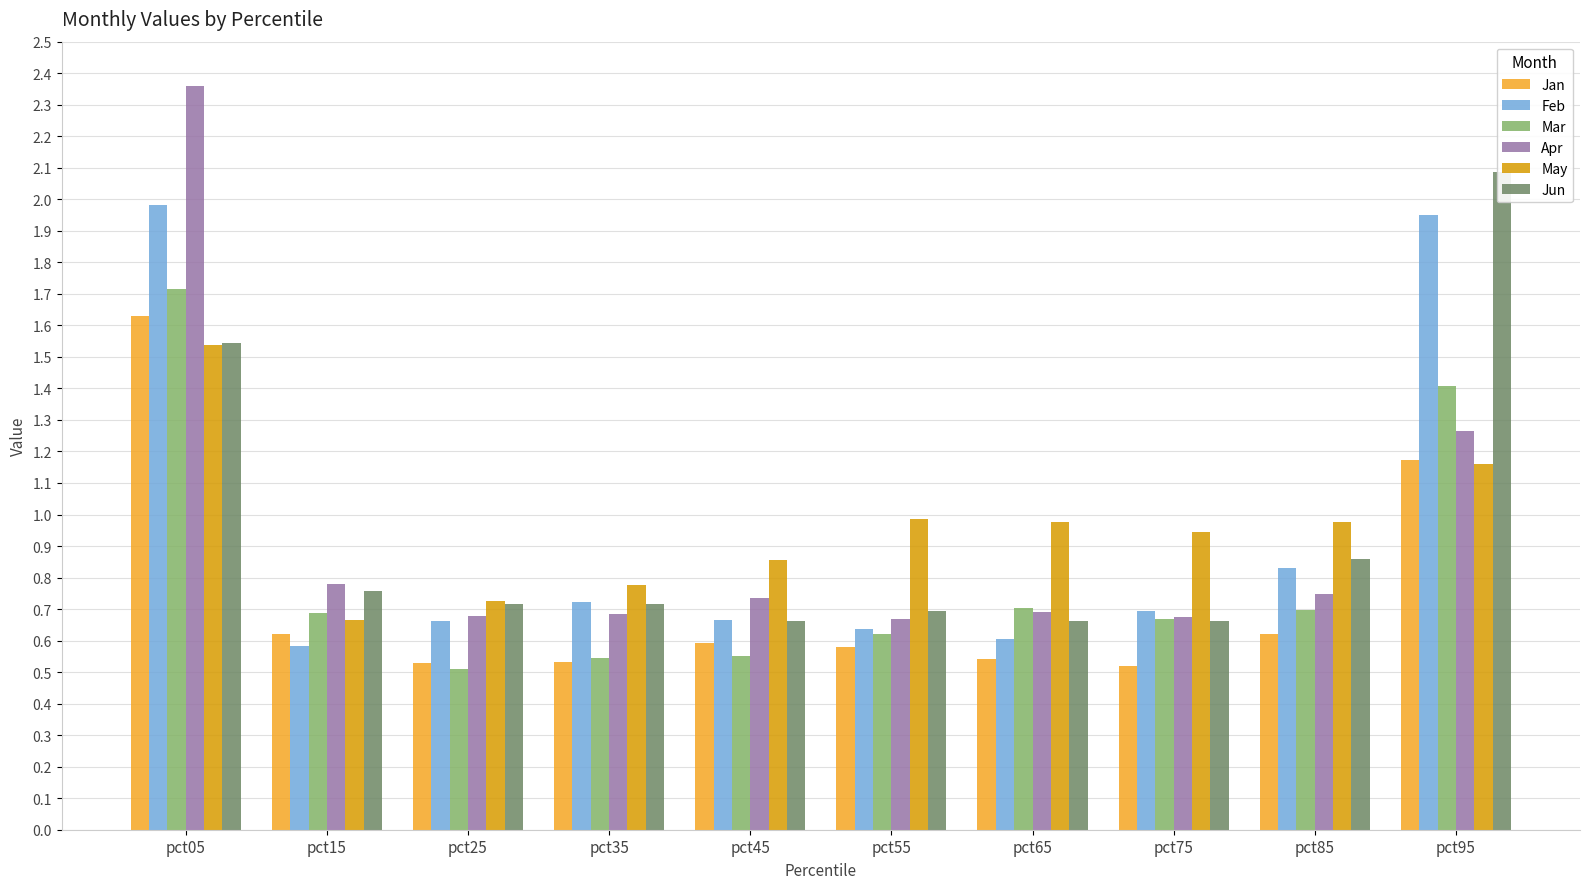

Is it true that Apr equals 0.7 at pct45?

True